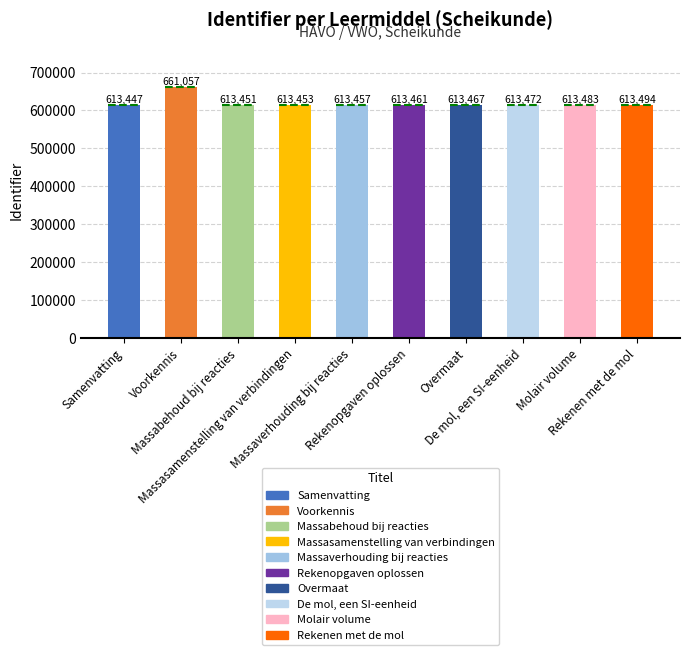

True or false: the data shows 613457 at Massaverhouding bij reacties.

True